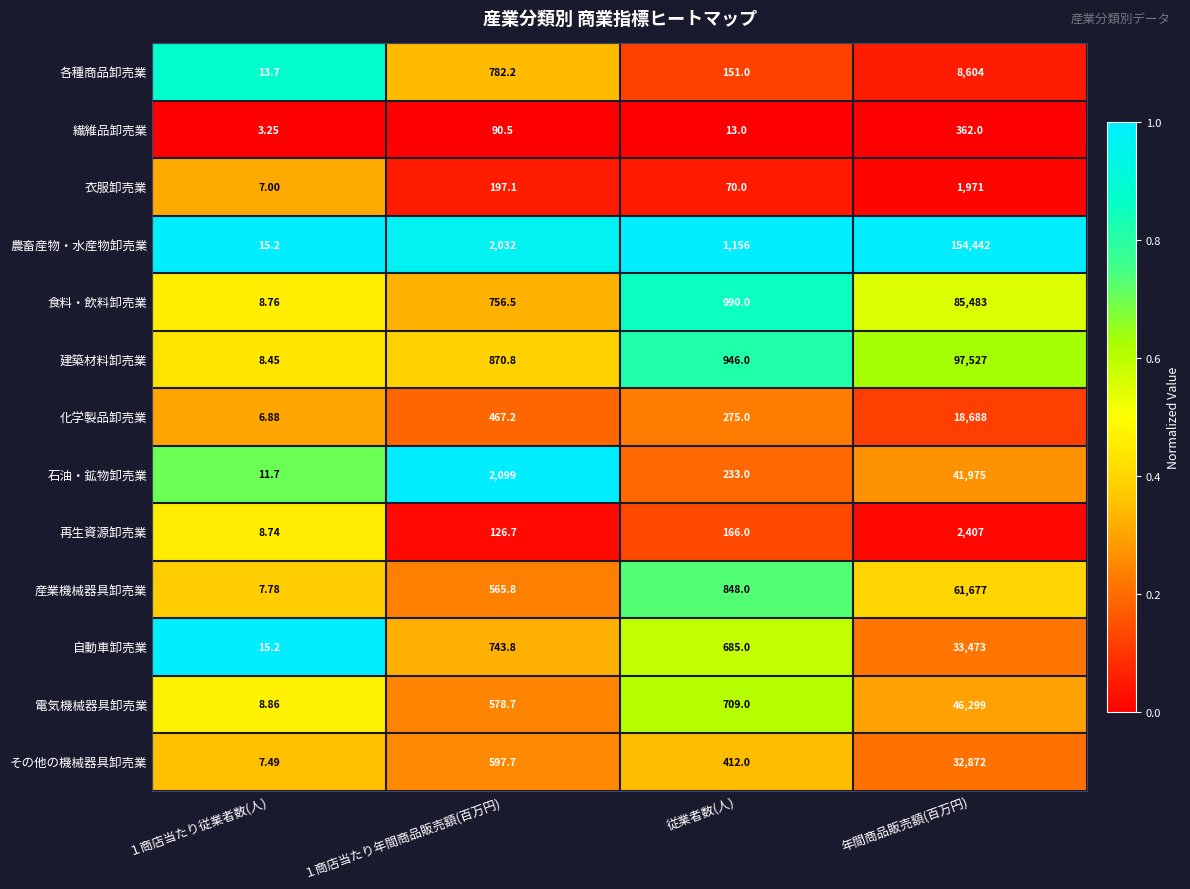

Which category has the highest value across all series?

年間商品販売額(百万円)